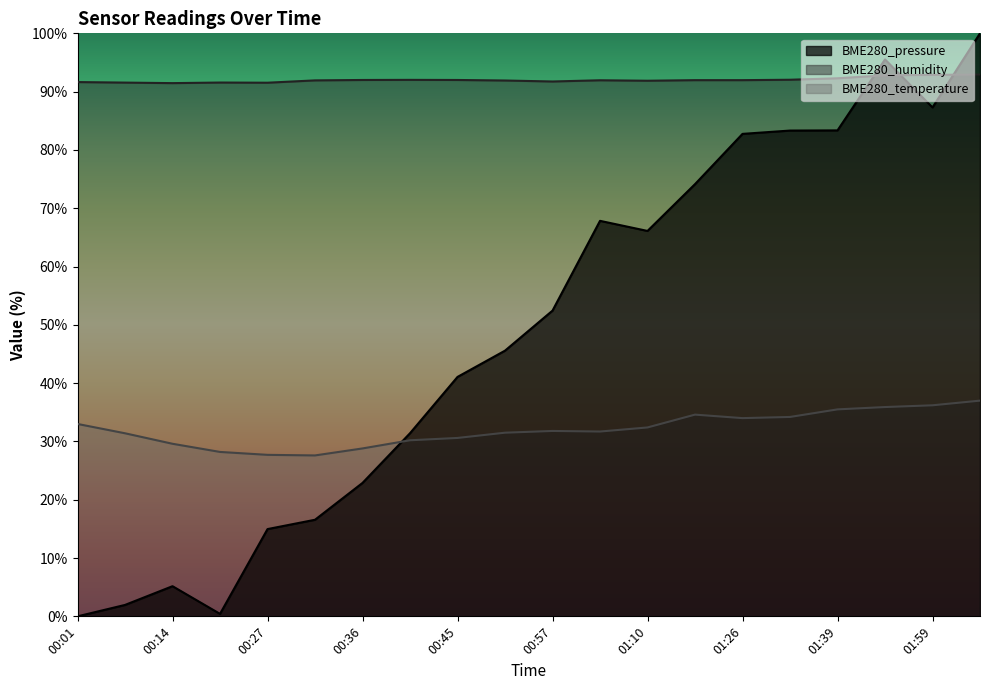

What is the approximate value of BME280_pressure at 00:27?

15.0